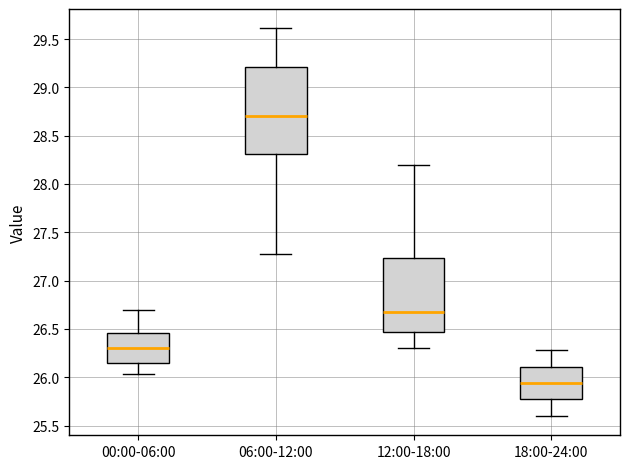

Which box's median line is the lowest?

18:00-24:00